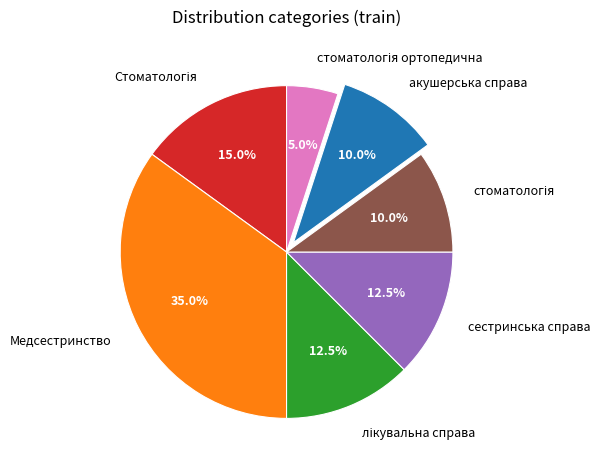

To the nearest percent, what is the difference between the largest and smallest slice percentages?

30%